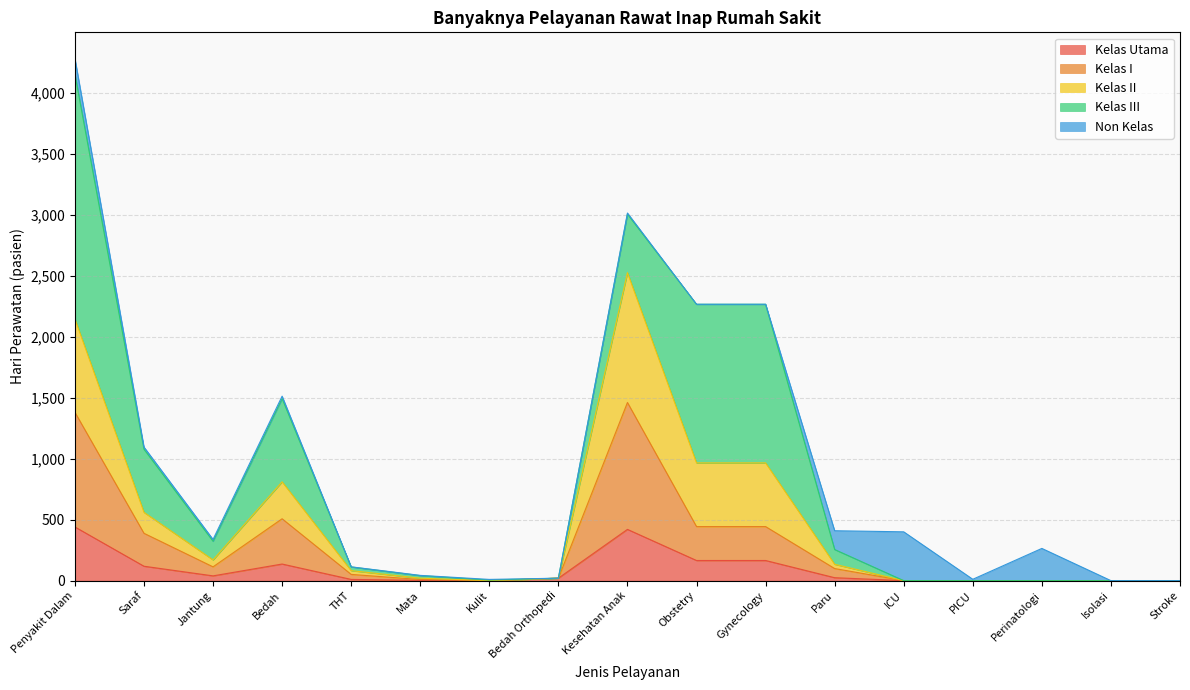

At which category is the sum across all series the highest?

Penyakit Dalam